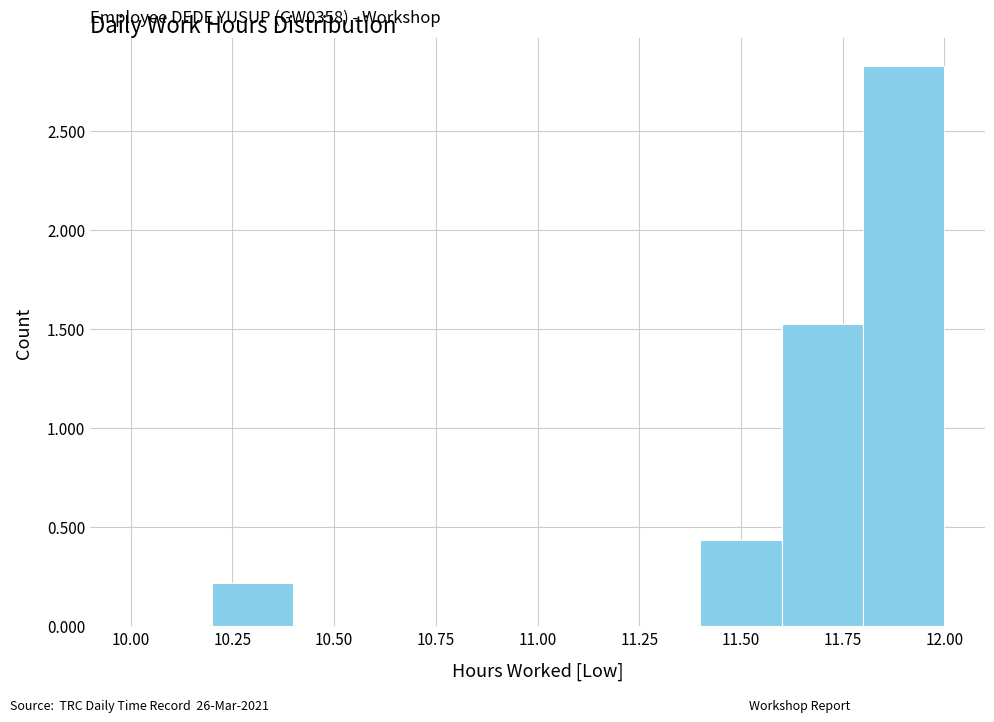

Over which range of the x-axis is the bar tallest?

11.8 to 12.0